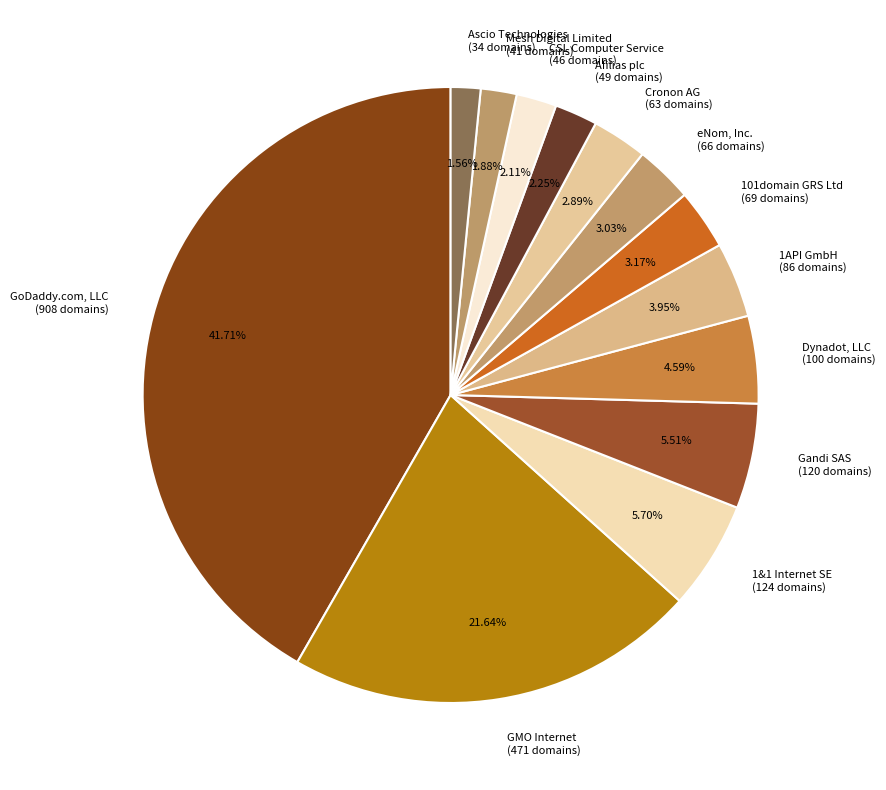

Which has a higher value, GoDaddy.com, LLC (908 domains) or Mesh Digital Limited (41 domains)?

GoDaddy.com, LLC (908 domains)